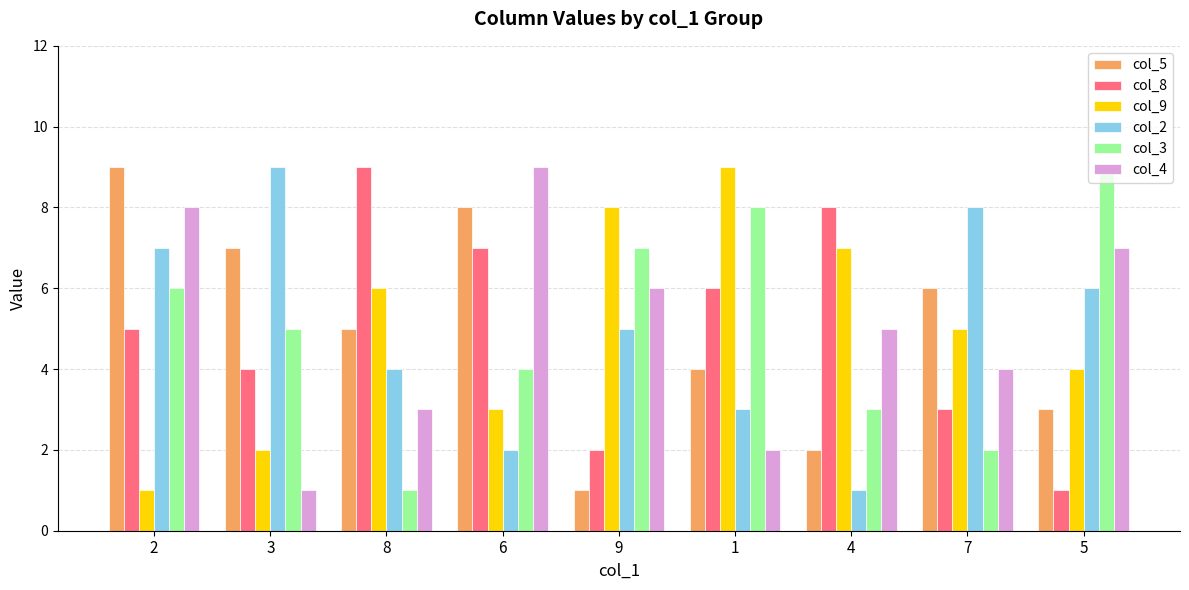

Count the col_2 values in the range 3 to 7.

5